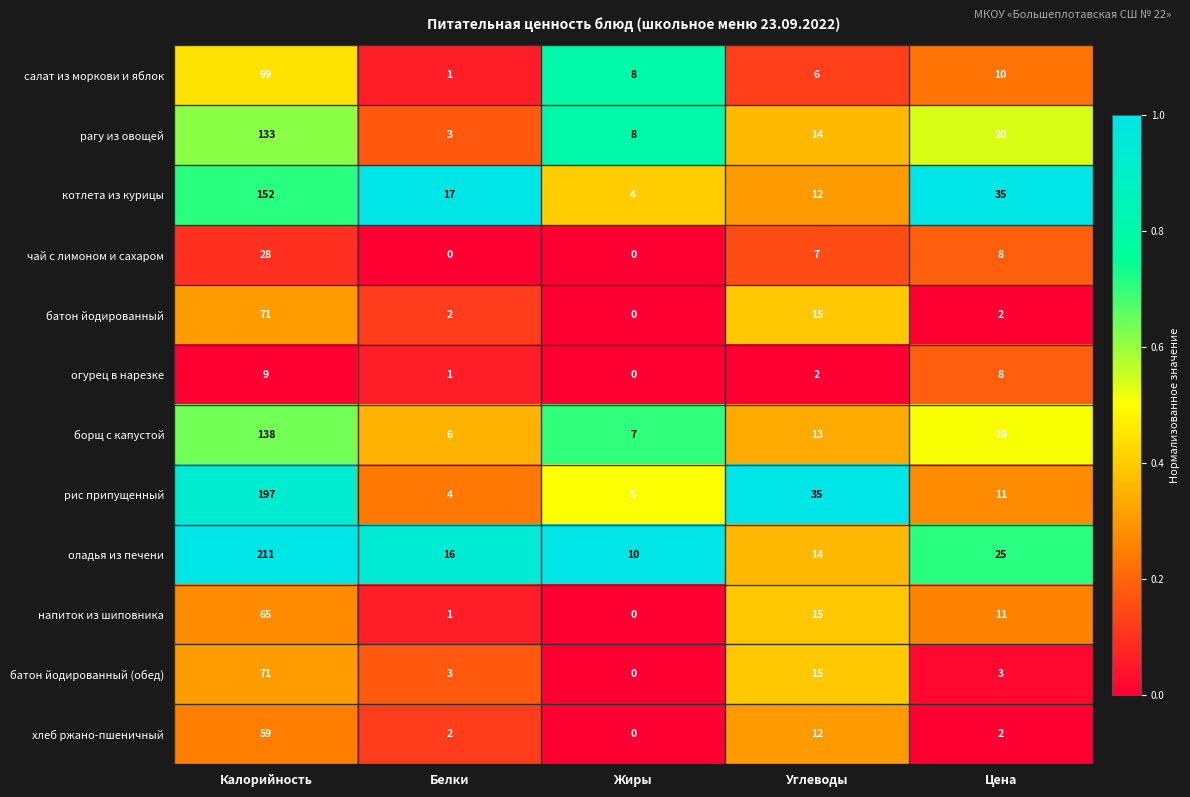

At how many categories does at least one series exceed 0?

5